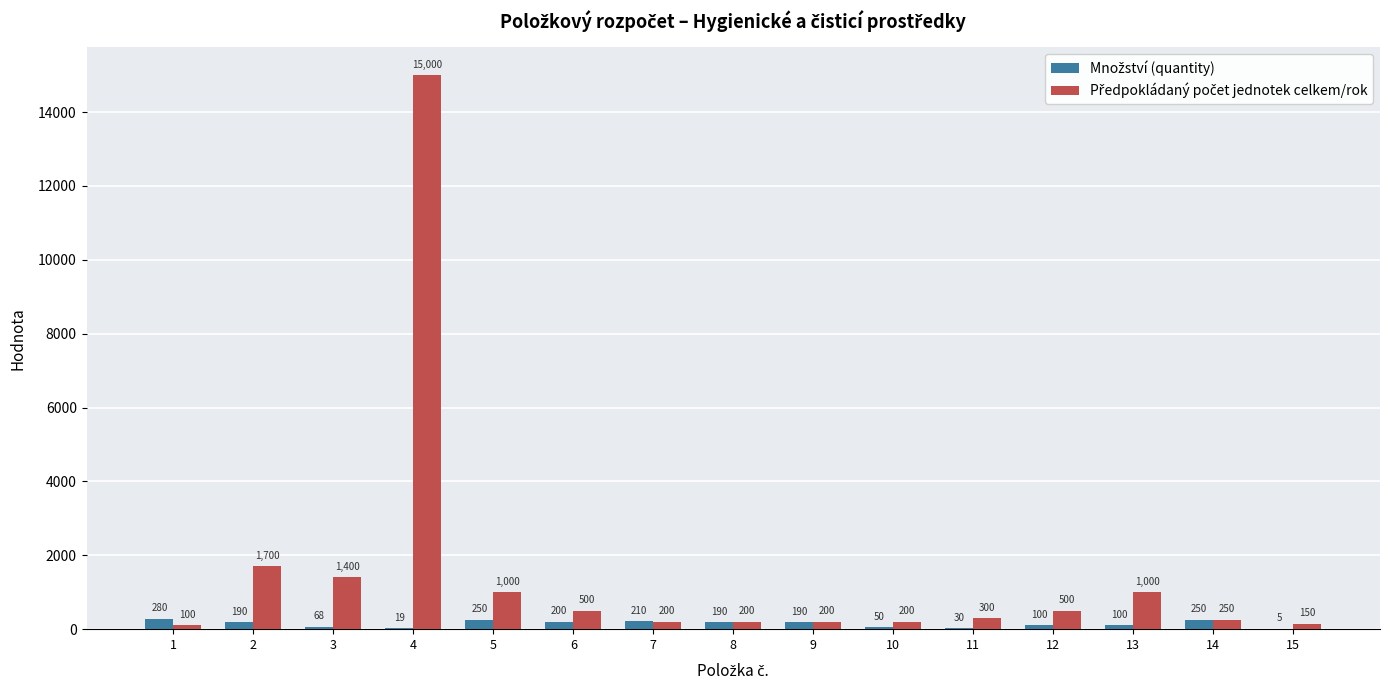

What is the greatest value displayed?

15000